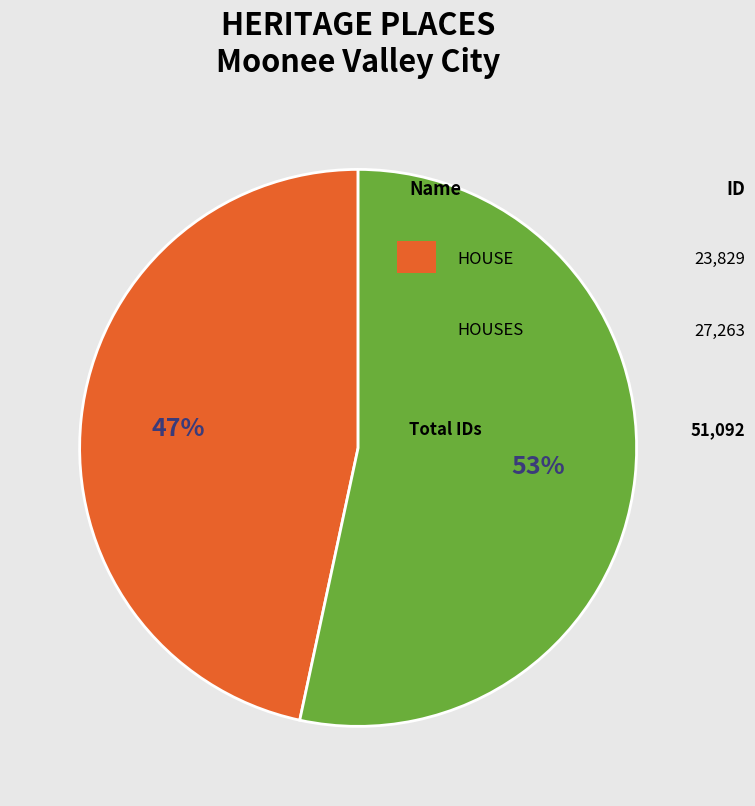

Is there any slice that represents more than half of the pie?

Yes